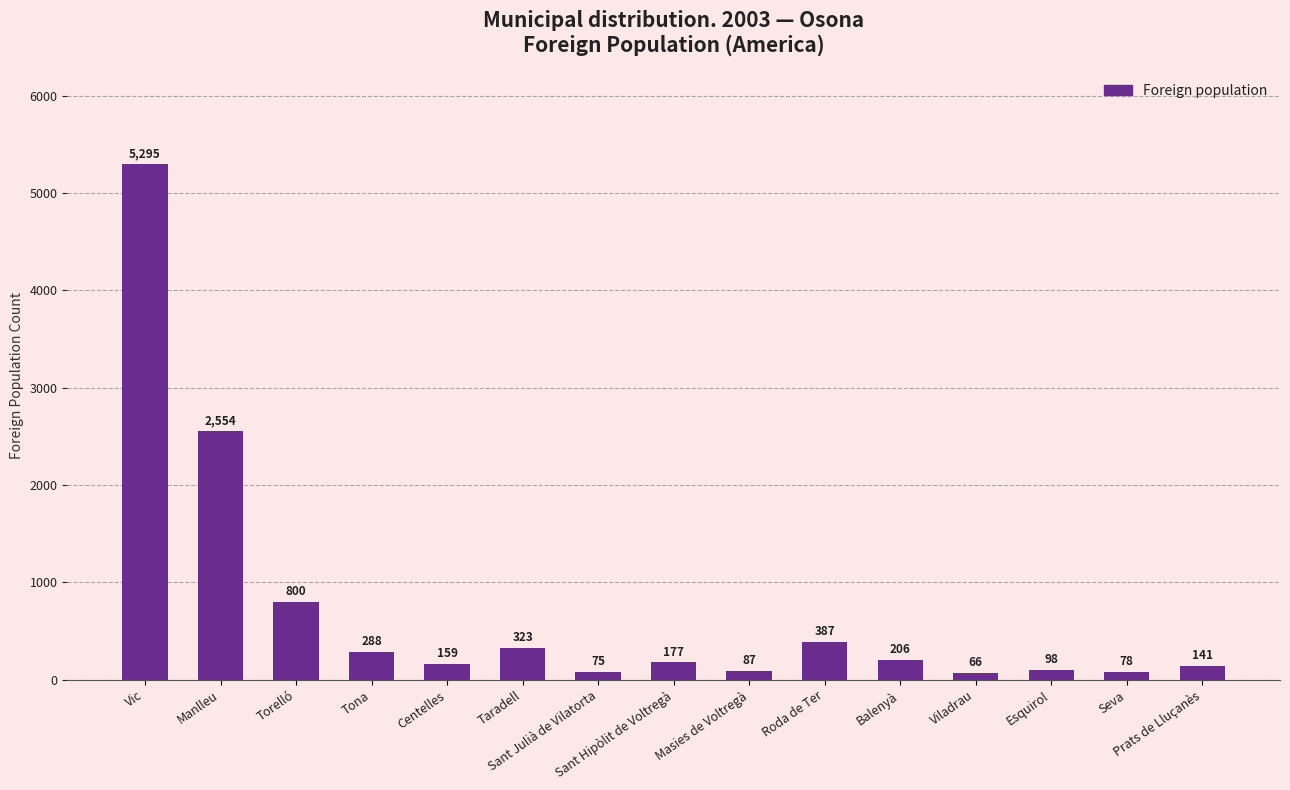

Which has a higher value, Centelles or Esquirol?

Centelles